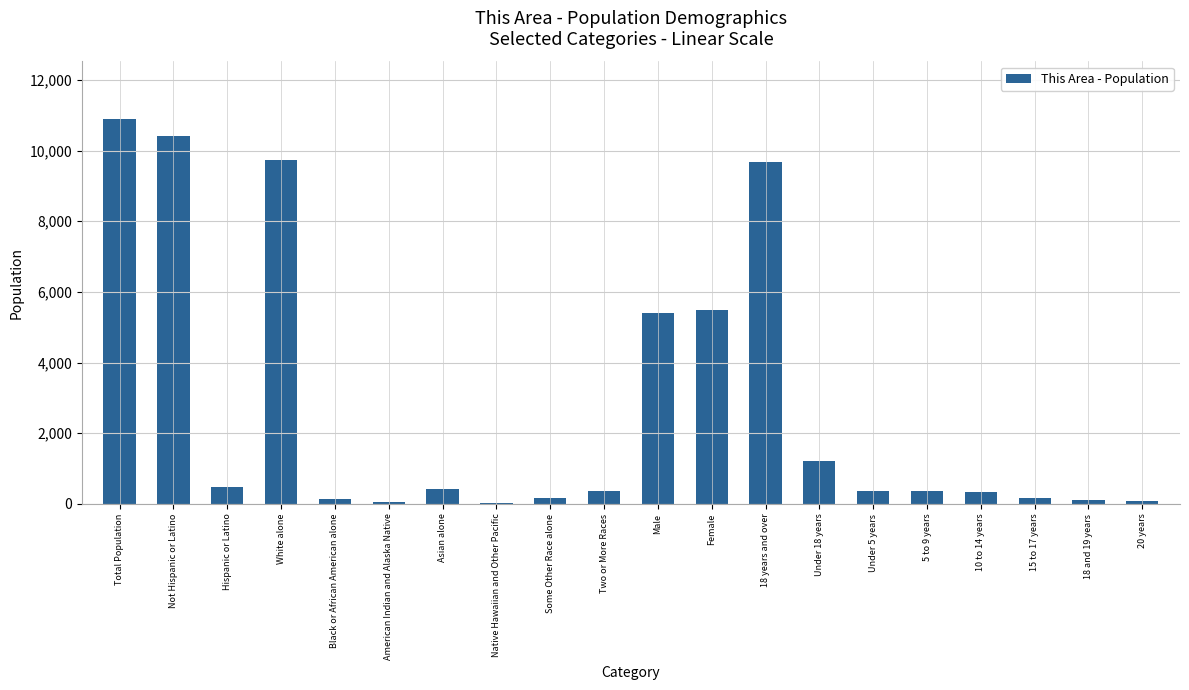

What is the change in value from Total Population to Black or African American alone?

-10760